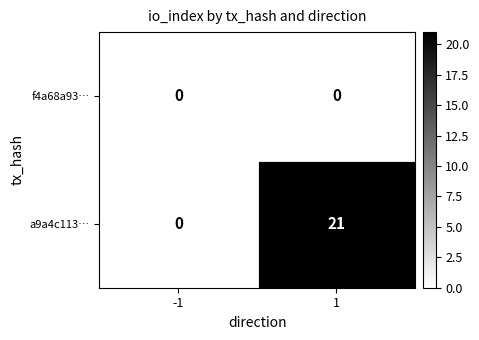

True or false: a9a4c113… has a value of 12 at 1.

False